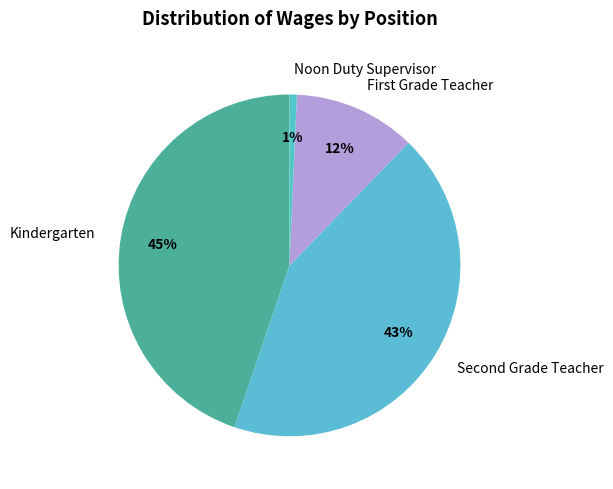

Rank the categories by value from highest to lowest.

Kindergarten, Second Grade Teacher, First Grade Teacher, Noon Duty Supervisor